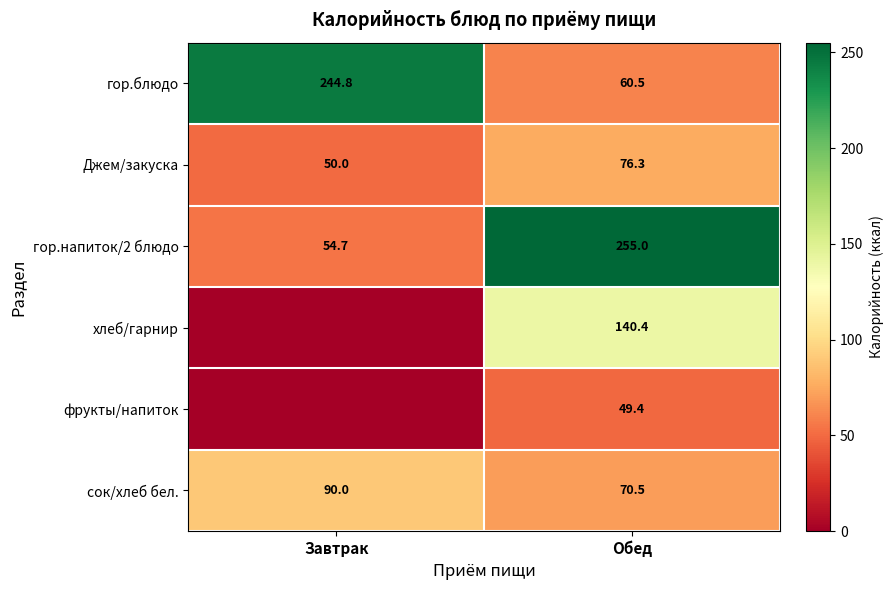

What is the maximum value for гор.блюдо?

244.8